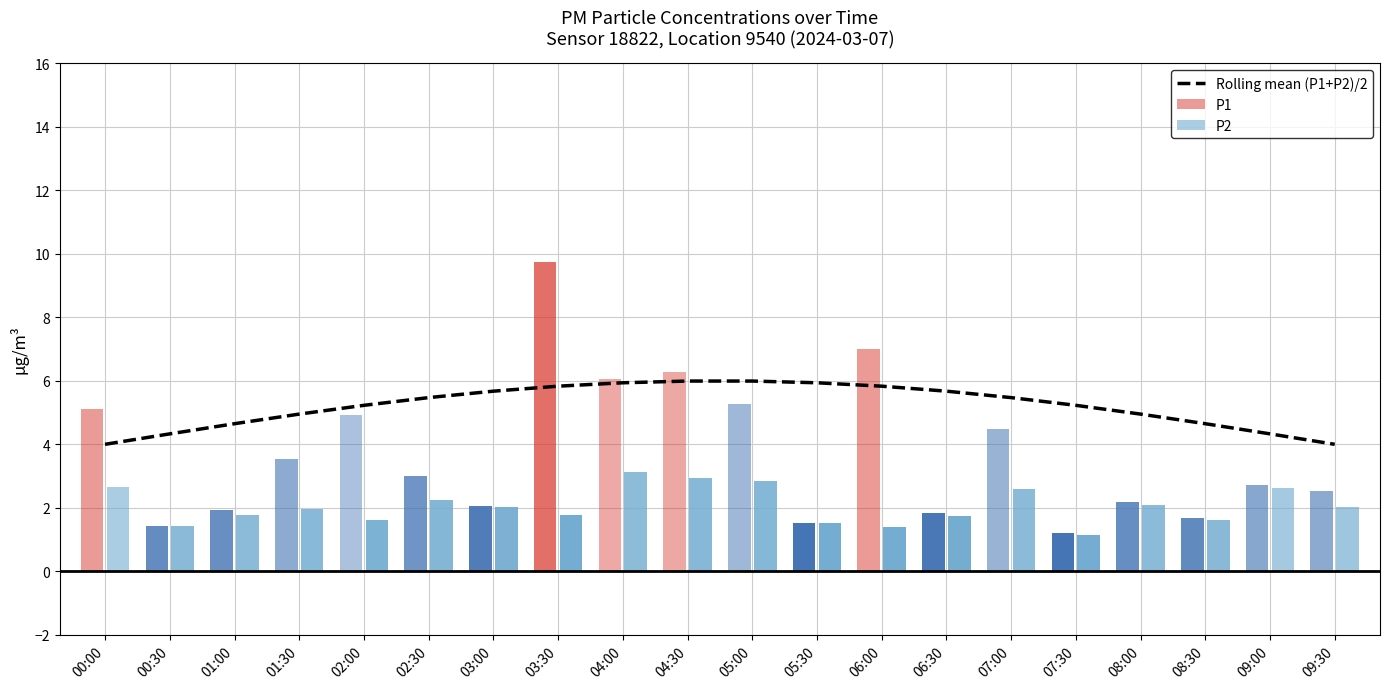

Is it true that Rolling mean (P1+P2)/2 equals 4.3 at 00:30?

True